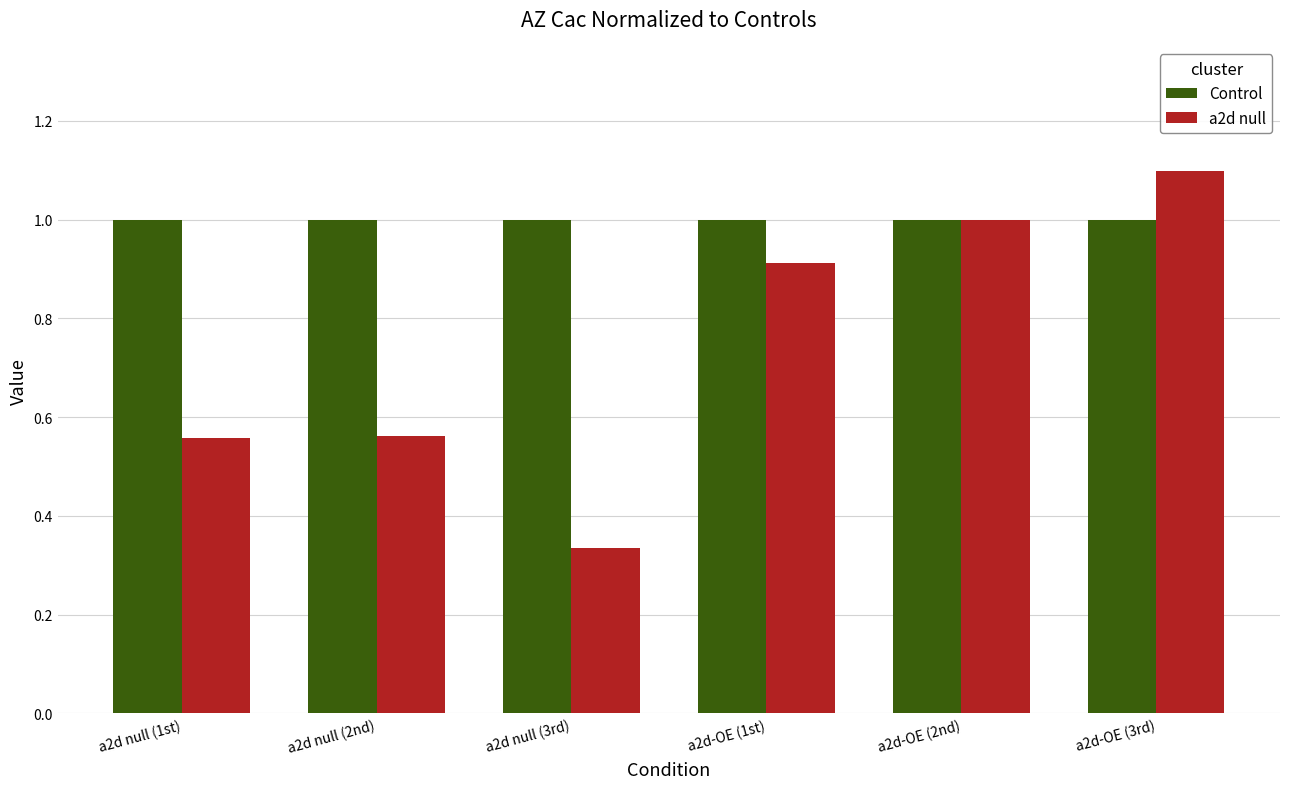

What are all the series names shown in the legend?

Control, a2d null